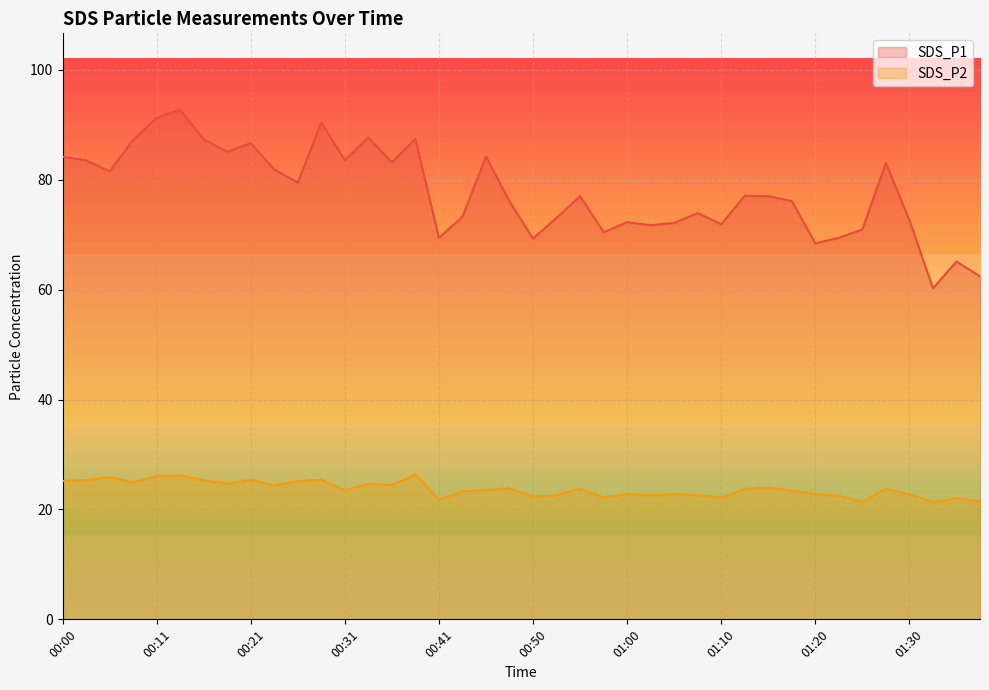

What is the difference between the highest and lowest values at 01:08?

51.3